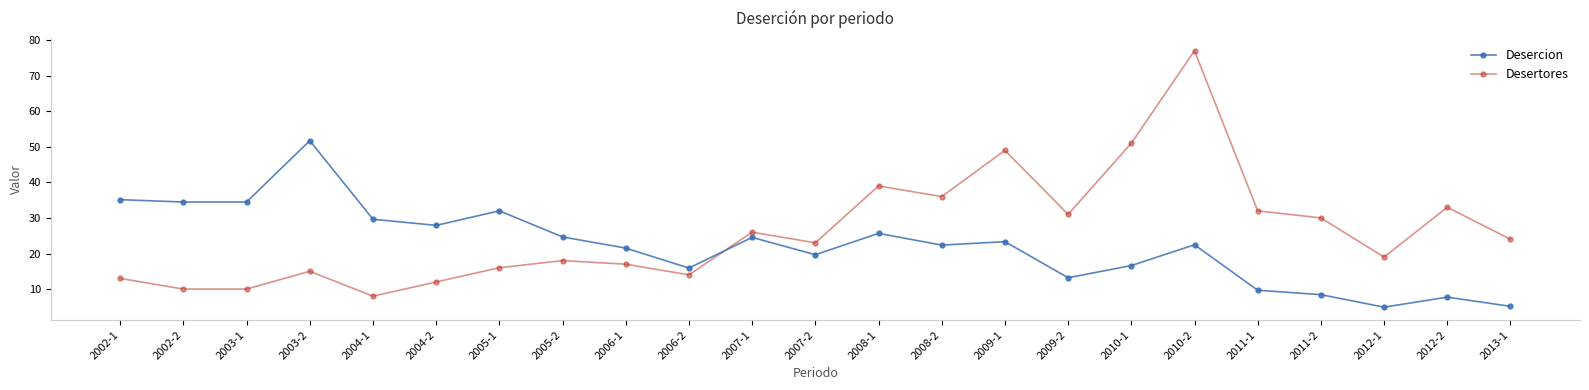

What is the difference between the maximum and minimum values in the Desertores series?

69.0